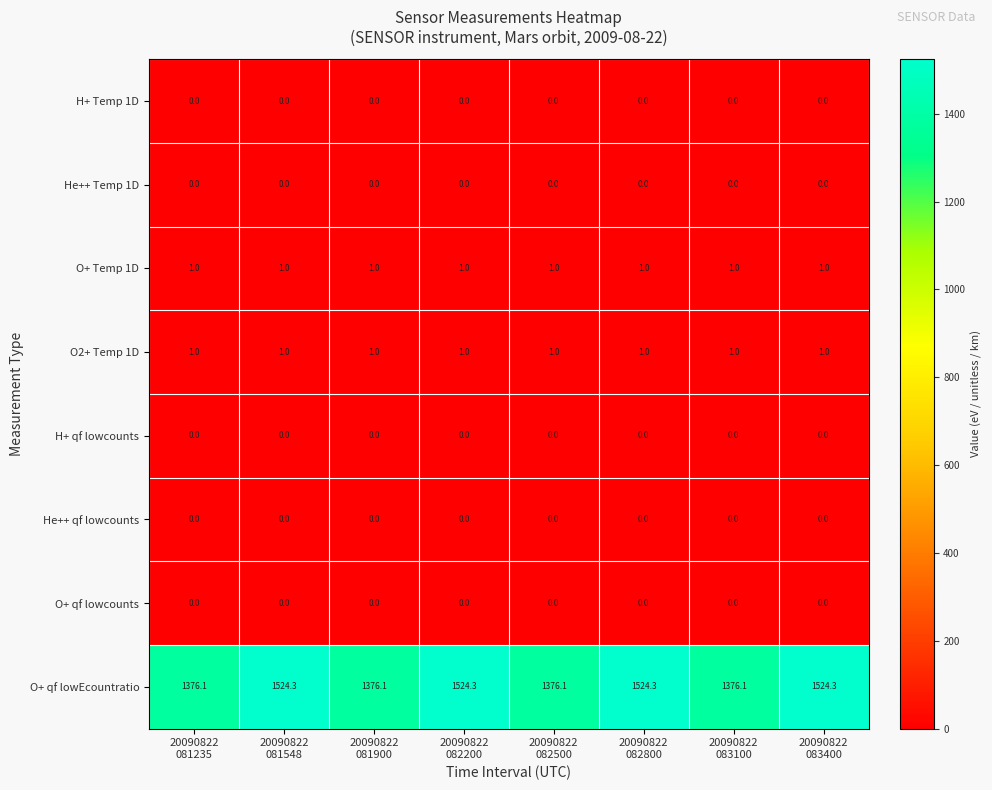

Which series has the largest total across all categories?

O+ qf lowEcountratio